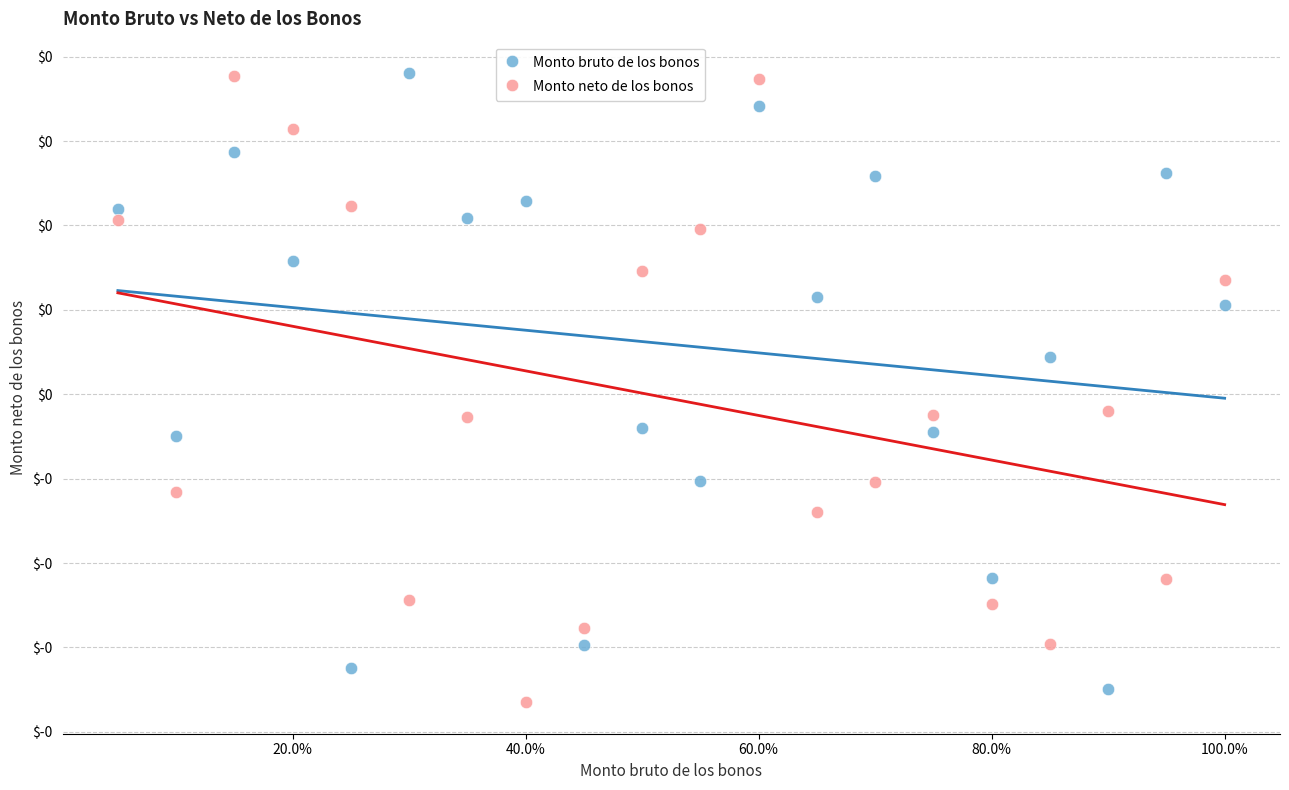

What are all the series names shown in the legend?

Monto bruto de los bonos, Monto neto de los bonos